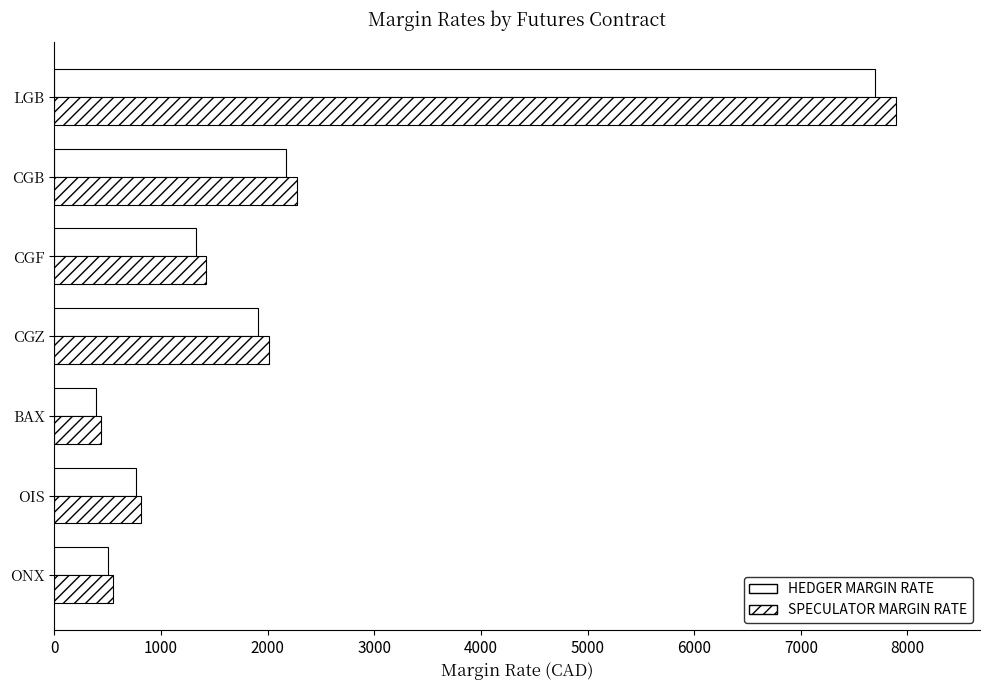

How many values in the SPECULATOR MARGIN RATE series are below 1425?

3